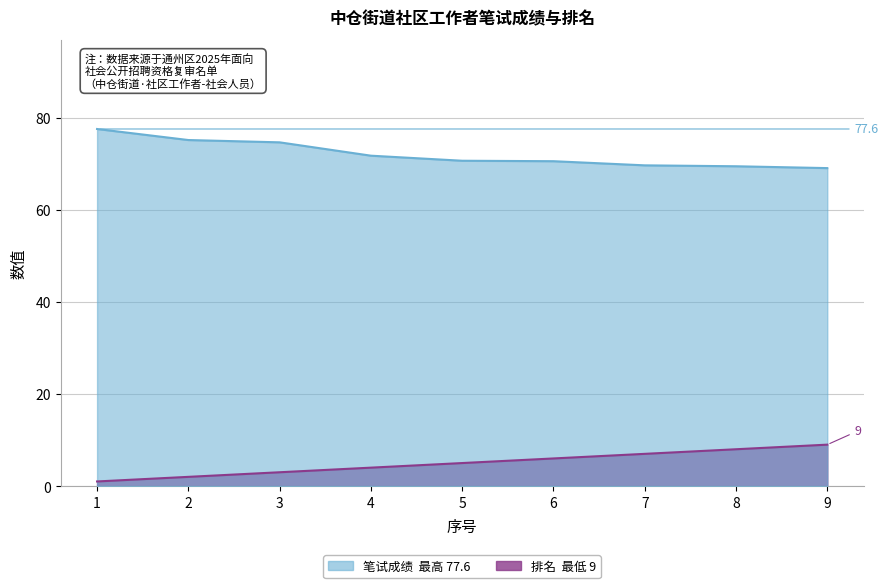

Read the 笔试成绩 value at 3.

74.7